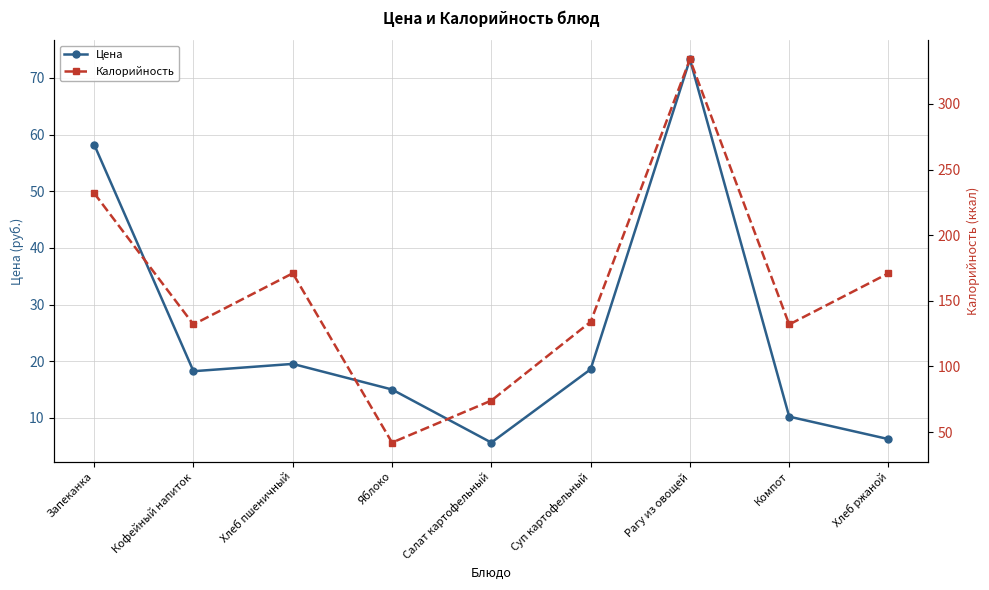

True or false: Цена and Калорийность intersect in this chart.

False